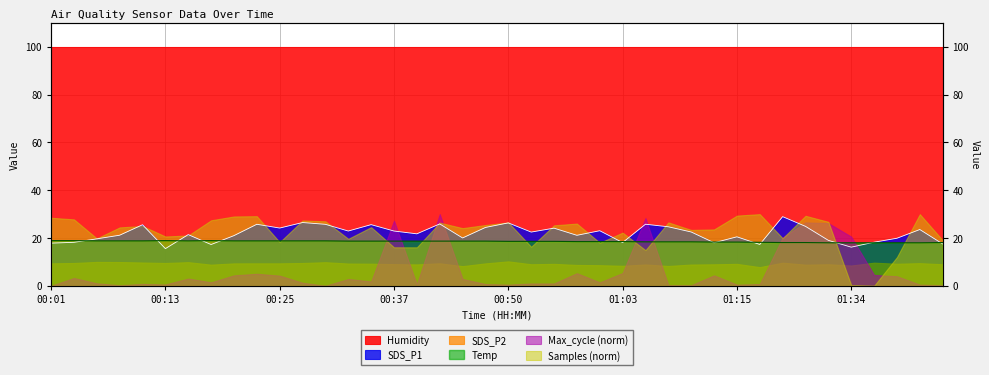

After their last crossing, which series has the higher values: Temp or SDS_P1?

Temp